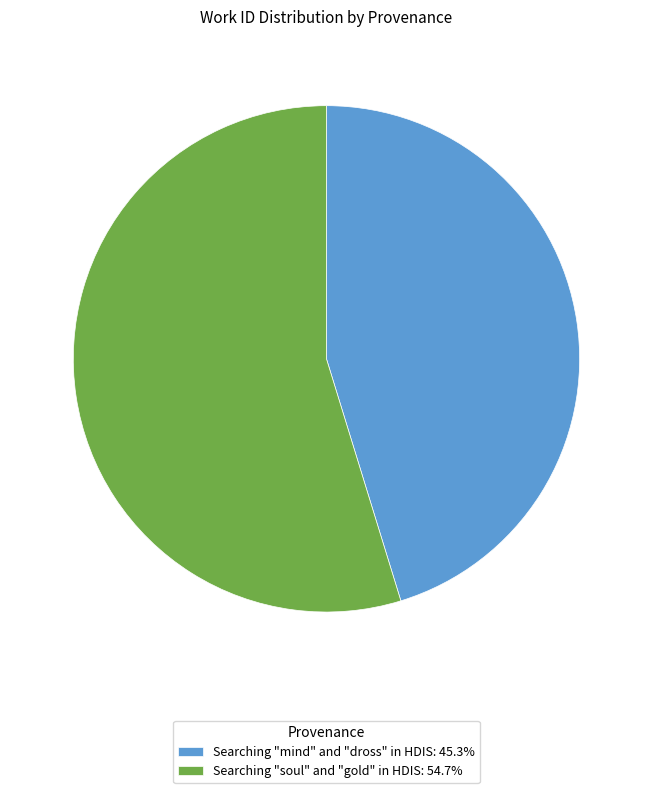

Which has a higher value, Searching "mind" and "dross" in HDIS or Searching "soul" and "gold" in HDIS?

Searching "soul" and "gold" in HDIS